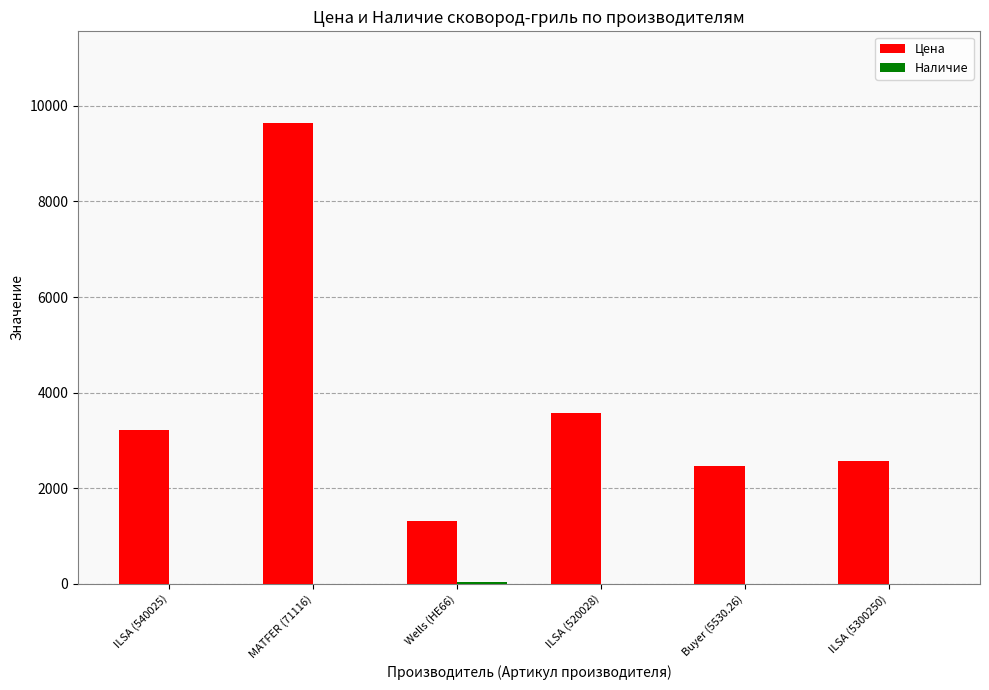

What is the sum of the Цена values at ILSA (5300250) and MATFER (71116)?

12193